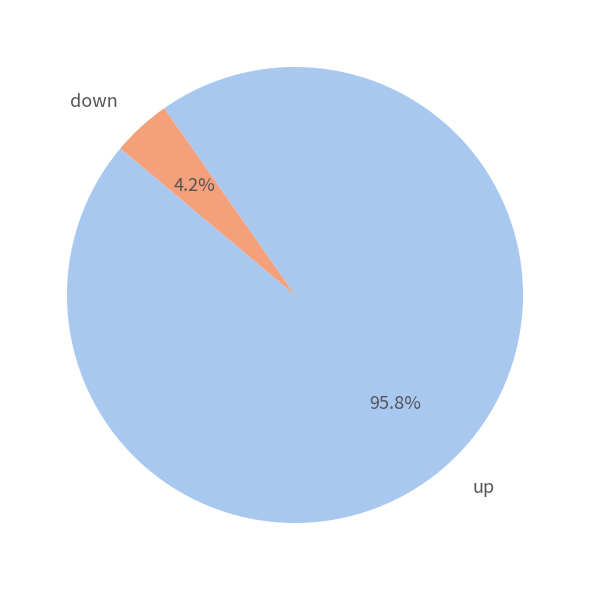

Is it true that down is 4% of the pie?

True